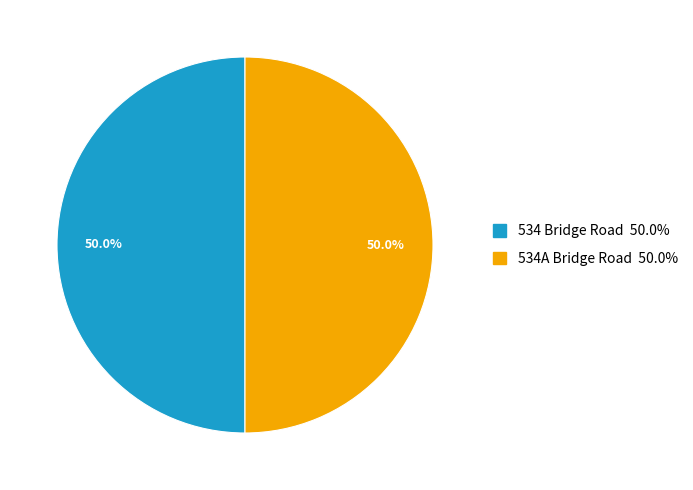

Is it true that 534 Bridge Road is 64% of the pie?

False